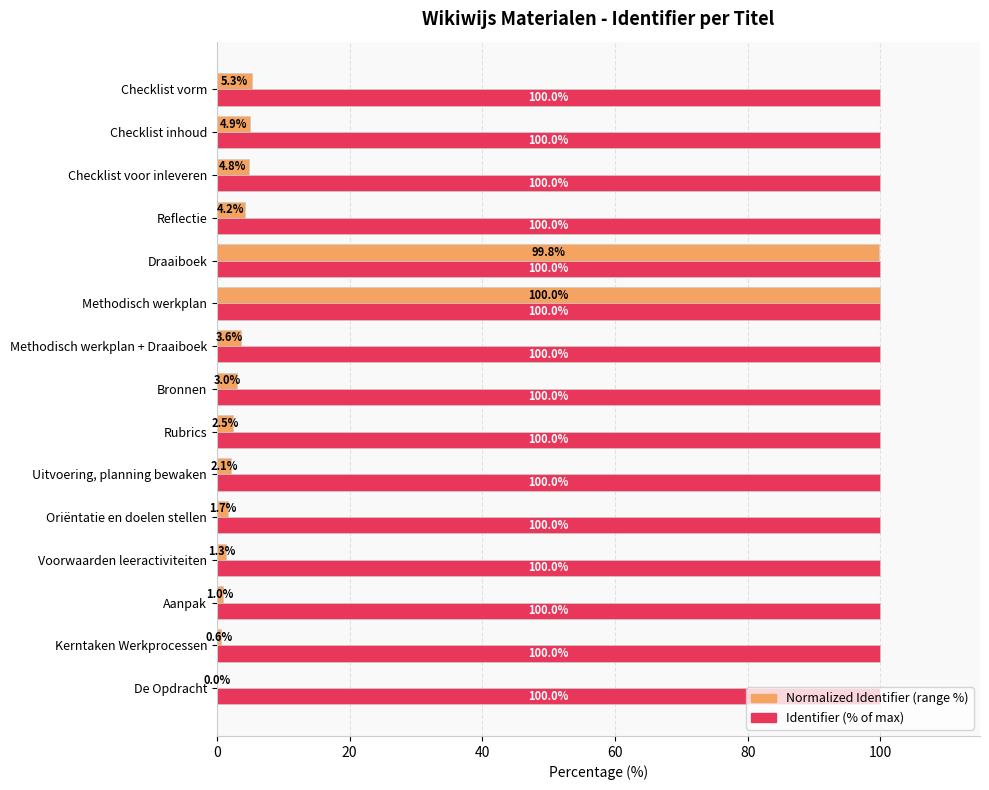

What is the maximum value shown in the chart?

100.0